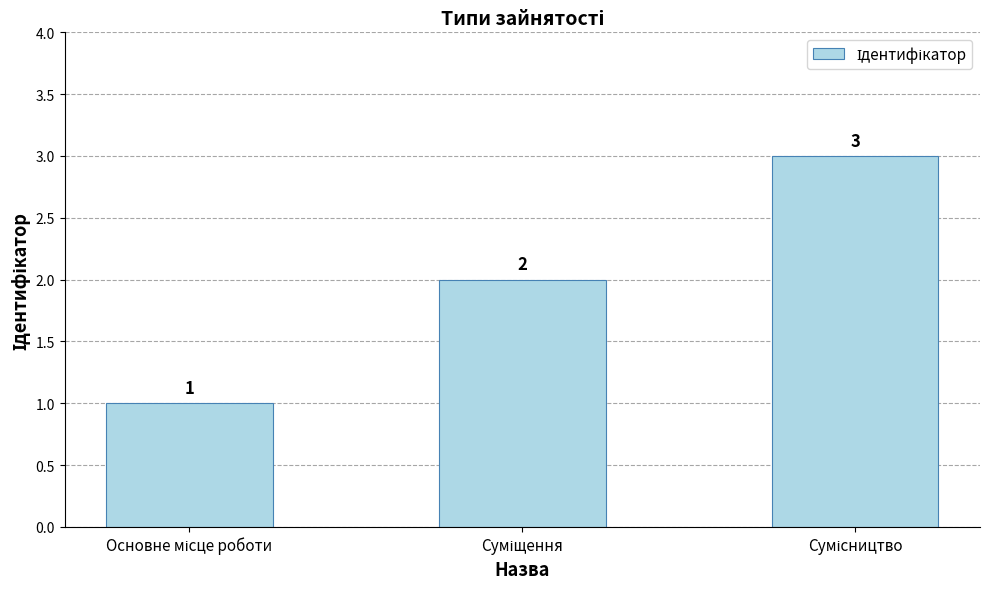

Count the values in the range 1 to 3.

3